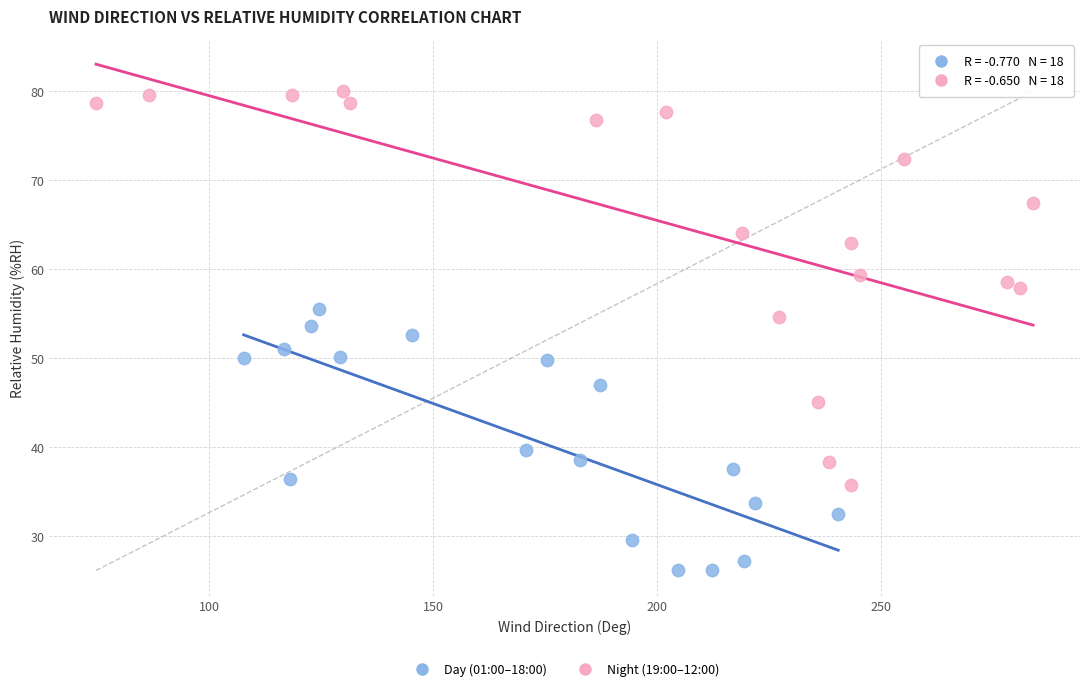

Which series reaches the maximum Y coordinate?

Night (19:00–12:00)